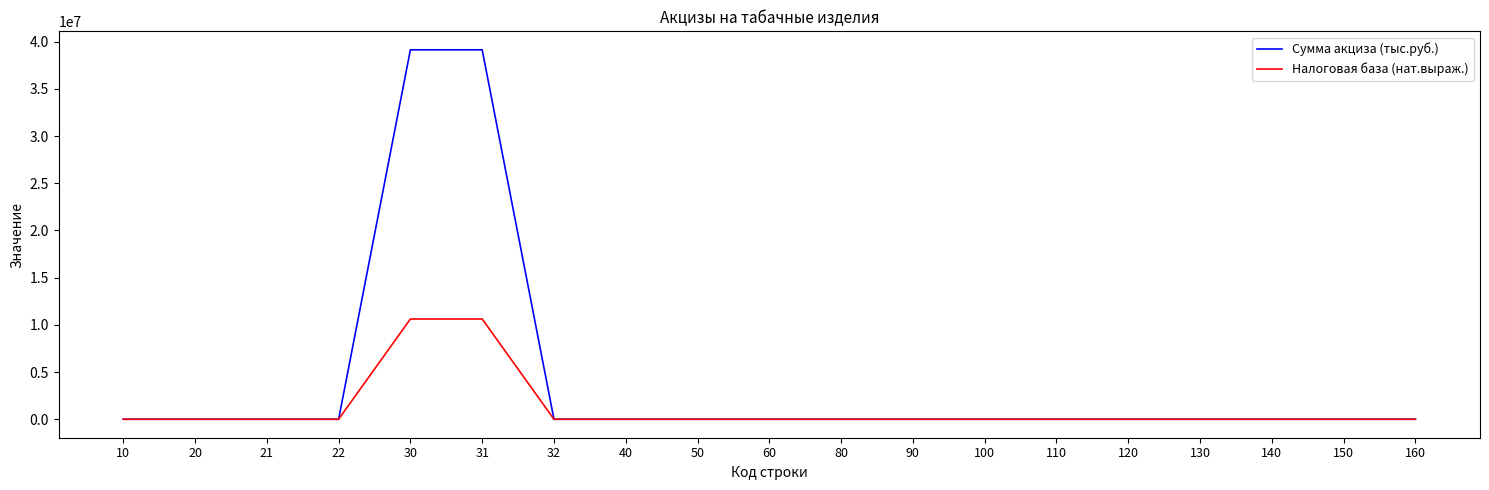

Which series has the largest range (max minus min)?

Сумма акциза (тыс.руб.)